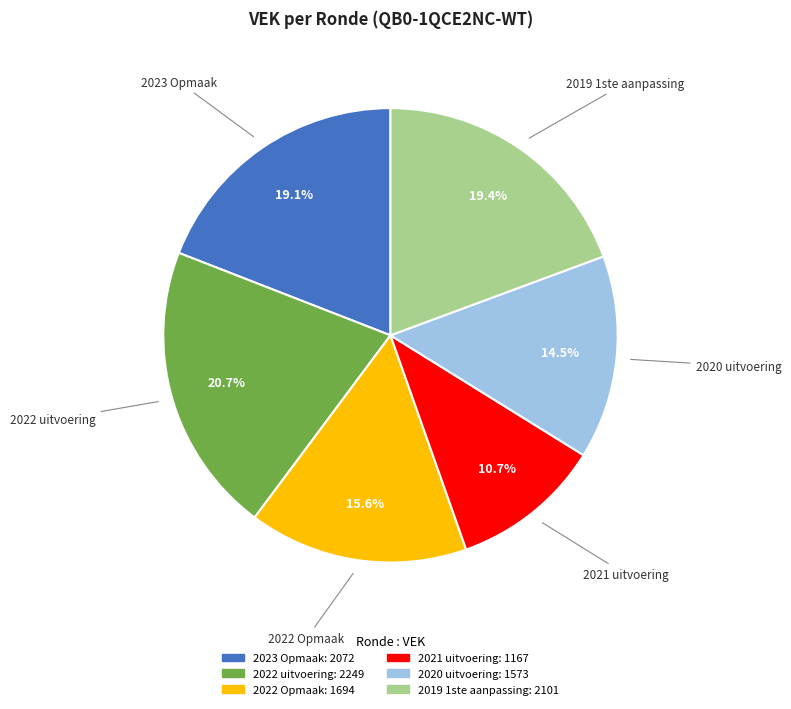

To the nearest percent, what portion does 2019 1ste aanpassing represent?

19%